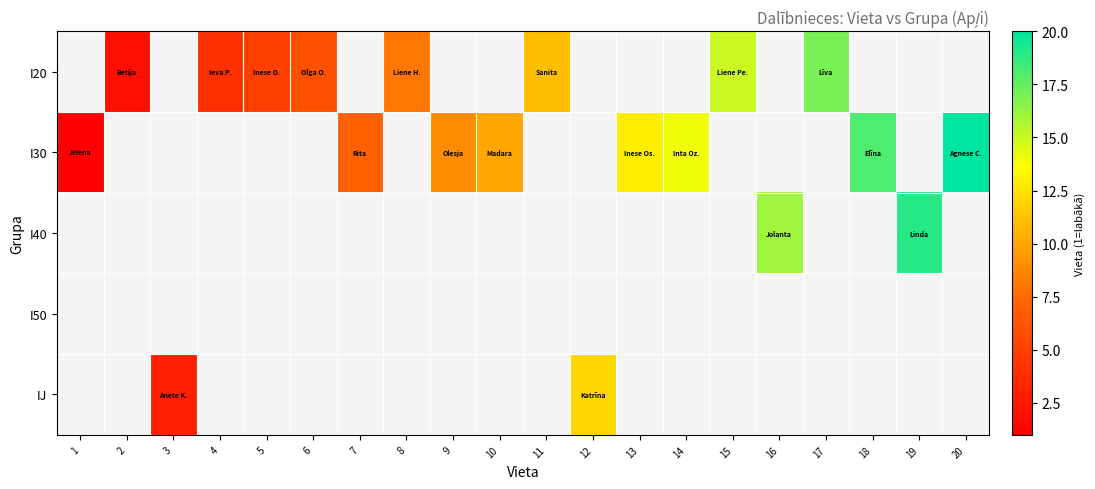

List the labels in order of I40 value, smallest first.

1, 2, 3, 4, 5, 6, 7, 8, 9, 10, 11, 12, 13, 14, 15, 16, 17, 18, 19, 20